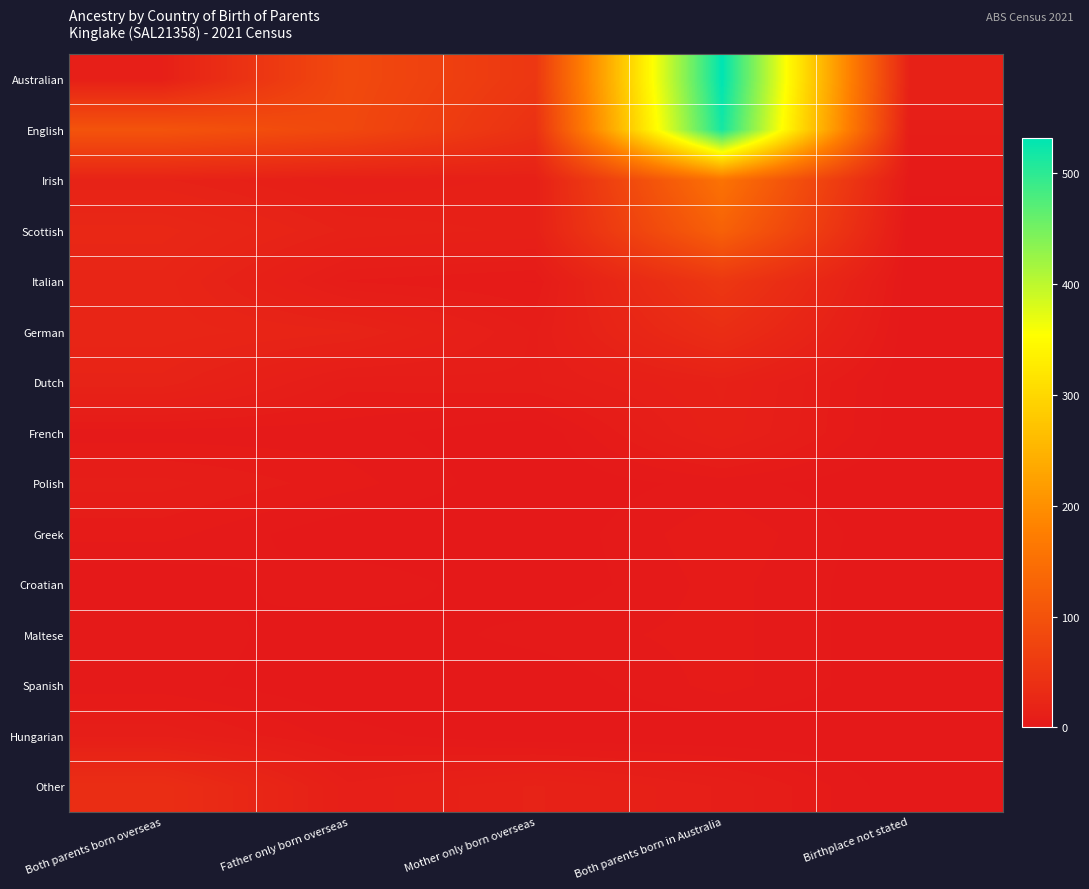

At which category is the sum across all series the highest?

Both parents born in Australia